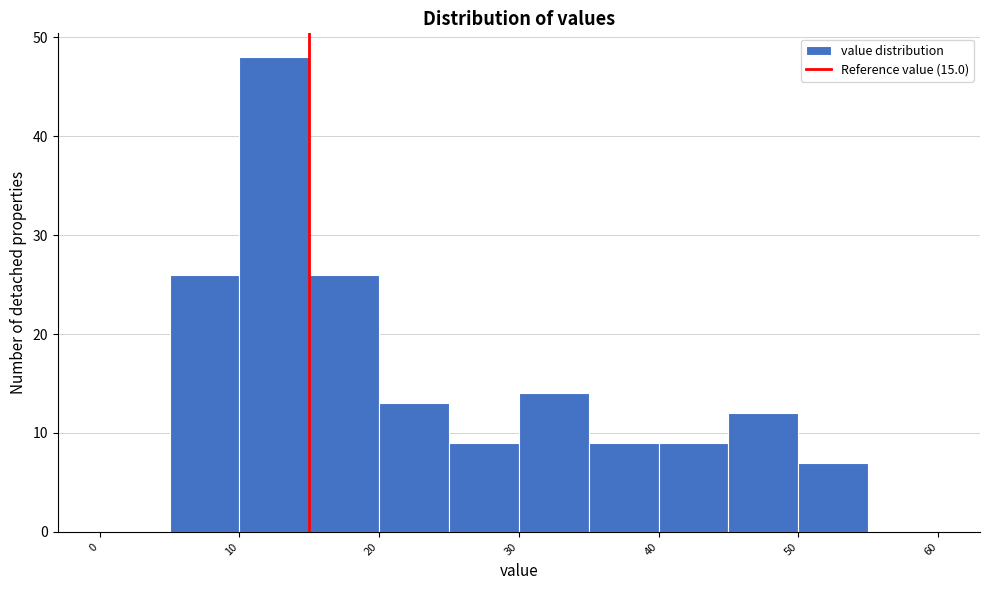

How tall is the bar that spans 40 to 45 on the x-axis? The values are not printed on the chart, so give them approximately, as read against the axis.

9